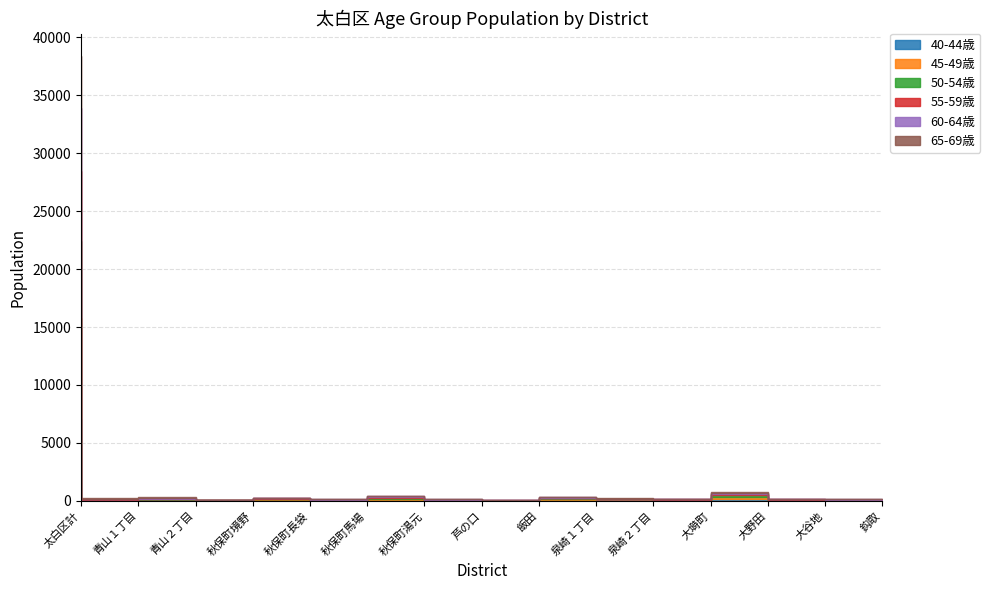

What is the average value of the 50-54歳 series?

482